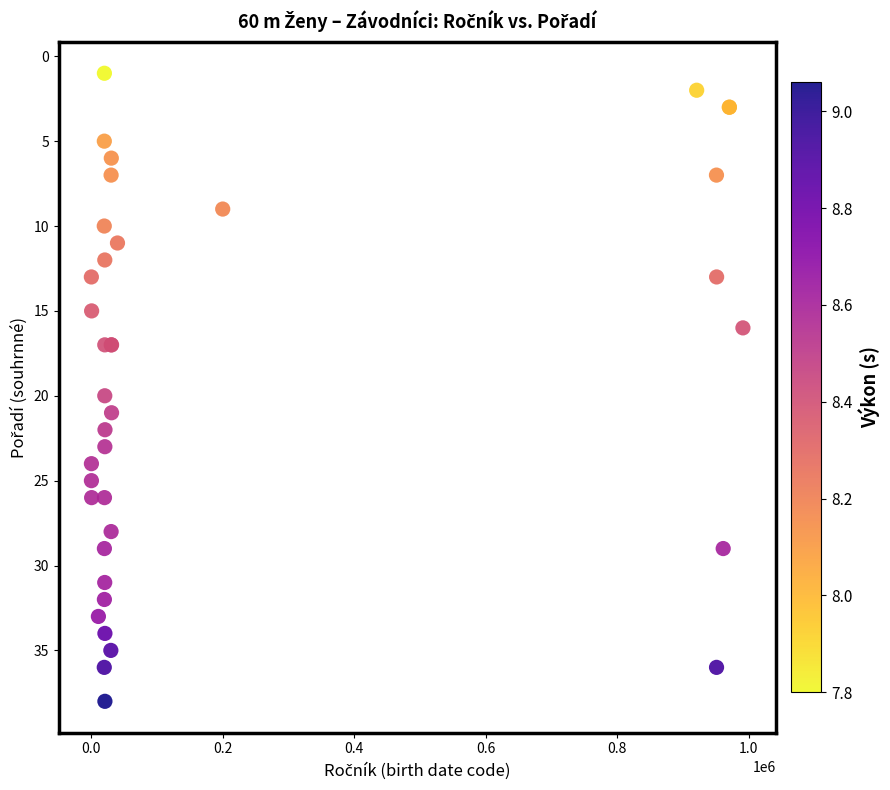

What Y value in the scatter plot is closest to 19?

20